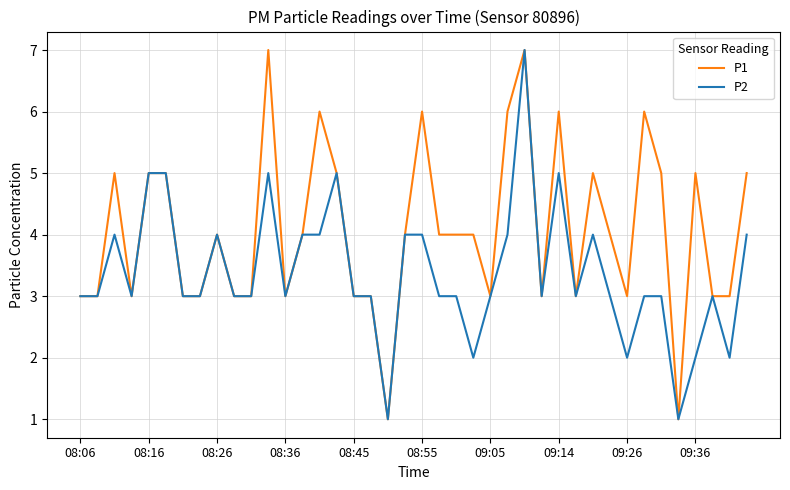

Count the number of data series in this chart.

2